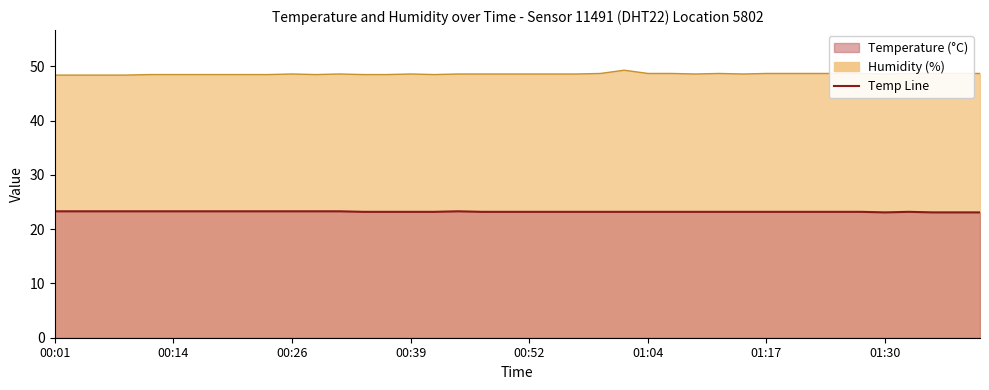

At which category does humidity reach its first local valley?

00:29